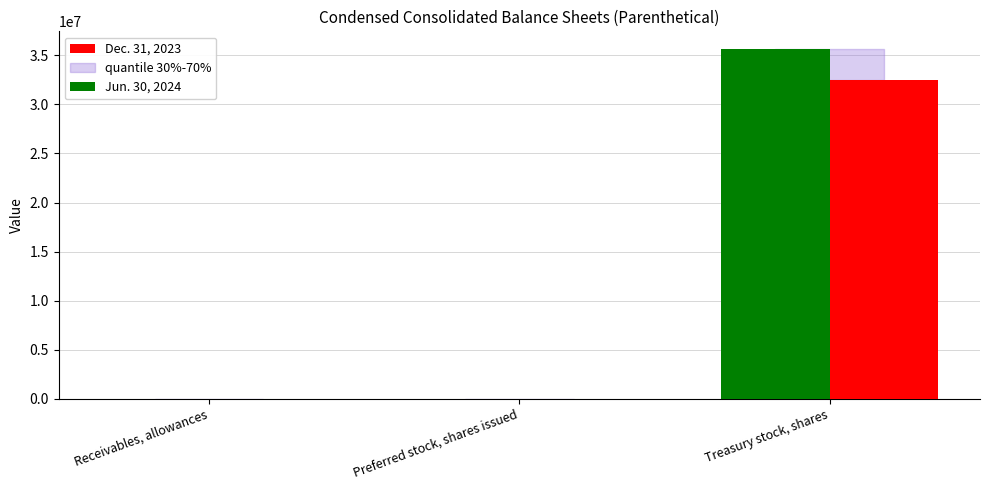

Which series has the widest spread of values?

Jun. 30, 2024